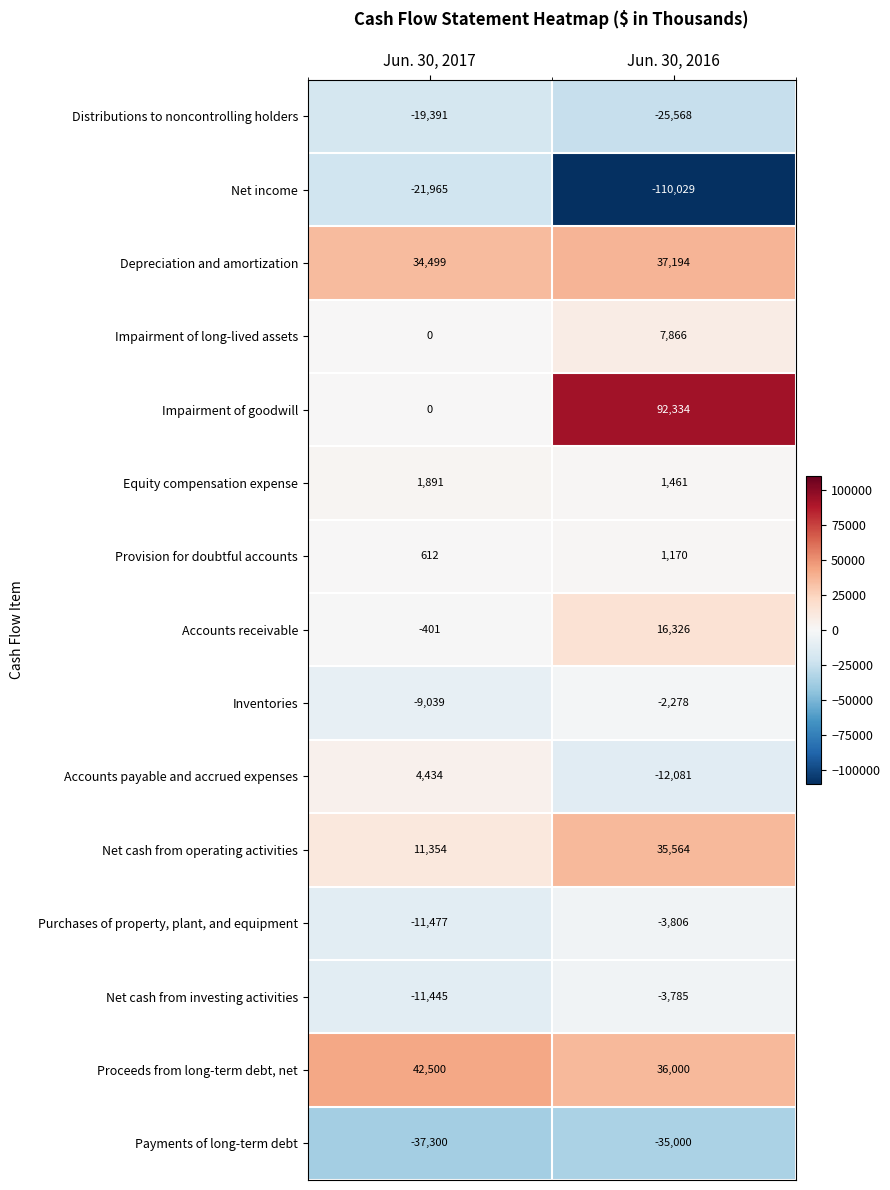

Reading left to right, extract all data points from this chart.

Distributions to noncontrolling holders: Jun. 30, 2017=-19391	Jun. 30, 2016=-25568
Net income: Jun. 30, 2017=-21965	Jun. 30, 2016=-110029
Depreciation and amortization: Jun. 30, 2017=34499	Jun. 30, 2016=37194
Impairment of long-lived assets: Jun. 30, 2017=0	Jun. 30, 2016=7866
Impairment of goodwill: Jun. 30, 2017=0	Jun. 30, 2016=92334
Equity compensation expense: Jun. 30, 2017=1891	Jun. 30, 2016=1461
Provision for doubtful accounts: Jun. 30, 2017=612	Jun. 30, 2016=1170
Accounts receivable: Jun. 30, 2017=-401	Jun. 30, 2016=16326
Inventories: Jun. 30, 2017=-9039	Jun. 30, 2016=-2278
Accounts payable and accrued expenses: Jun. 30, 2017=4434	Jun. 30, 2016=-12081
Net cash from operating activities: Jun. 30, 2017=11354	Jun. 30, 2016=35564
Purchases of property, plant, and equipment: Jun. 30, 2017=-11477	Jun. 30, 2016=-3806
Net cash from investing activities: Jun. 30, 2017=-11445	Jun. 30, 2016=-3785
Proceeds from long-term debt, net: Jun. 30, 2017=42500	Jun. 30, 2016=36000
Payments of long-term debt: Jun. 30, 2017=-37300	Jun. 30, 2016=-35000